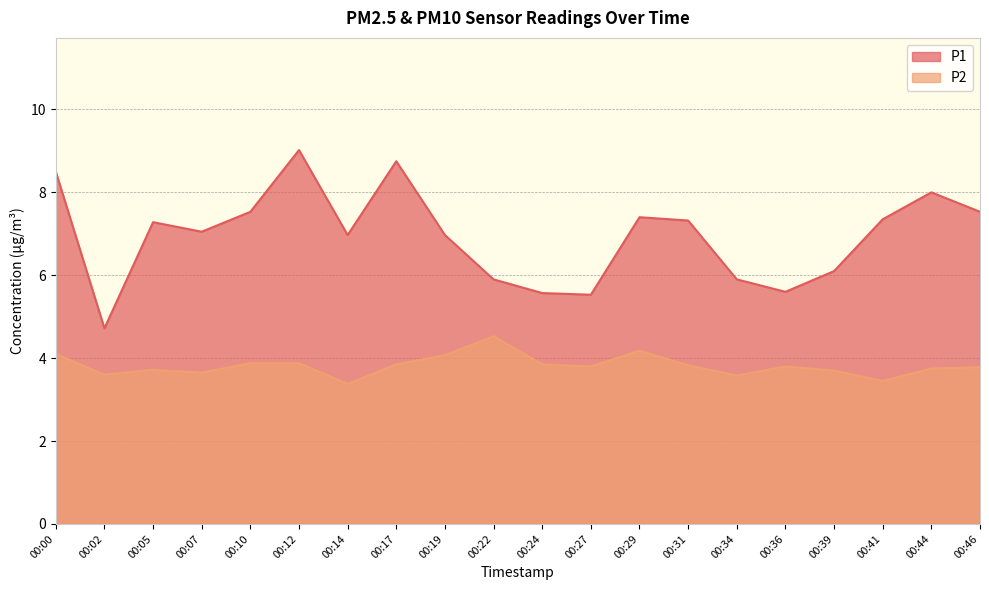

At which category does the chart reach its peak across all series?

00:12